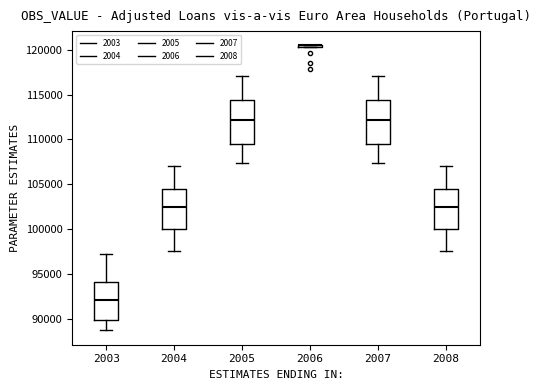

Where does the lower whisker of the box at x = 2008 end on the y-axis? The values are not printed on the chart, so give them approximately, as read against the axis.

97500